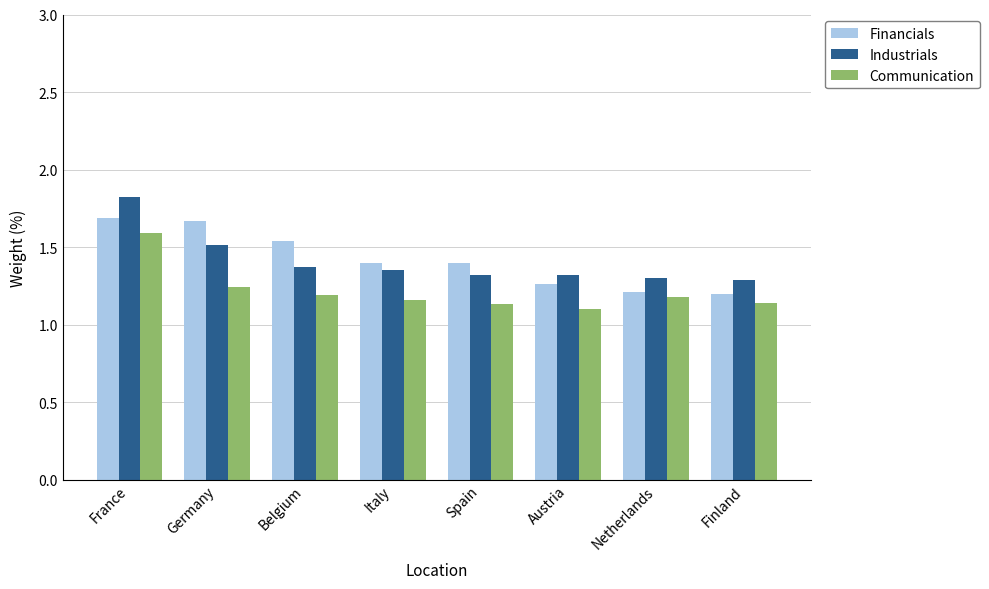

Which label corresponds to the largest value in the chart?

France